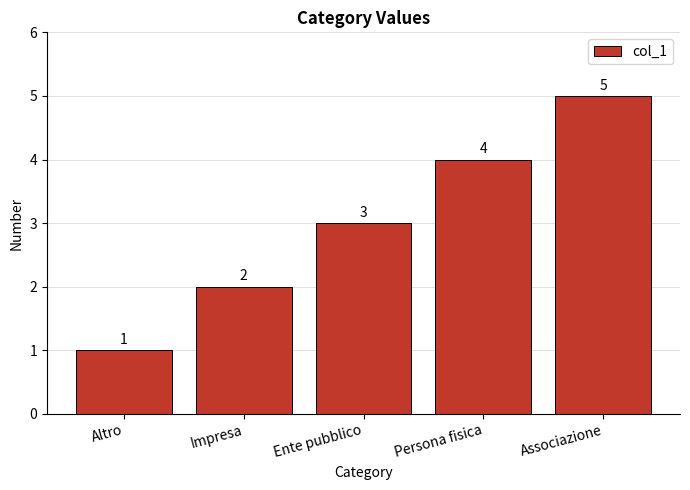

How many values are between 2 and 4?

3